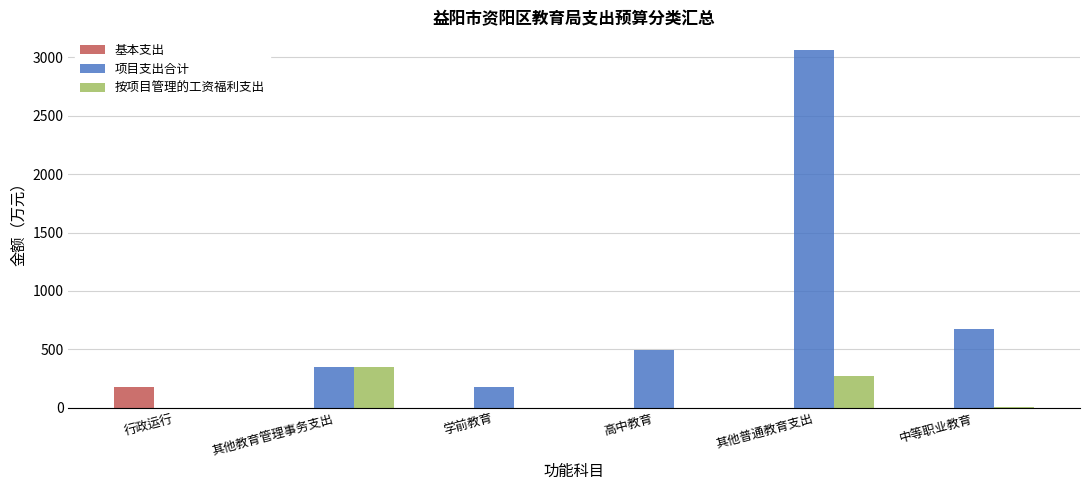

What is the sum of all 基本支出 values?

178.4